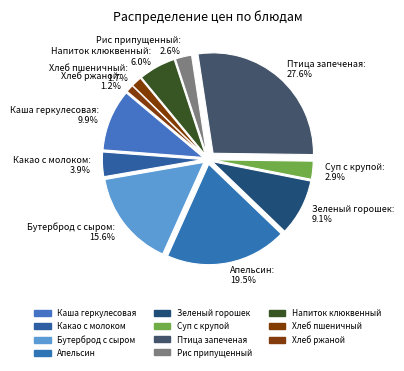

What percentage is the Суп с крупой slice, to the nearest percent?

3%